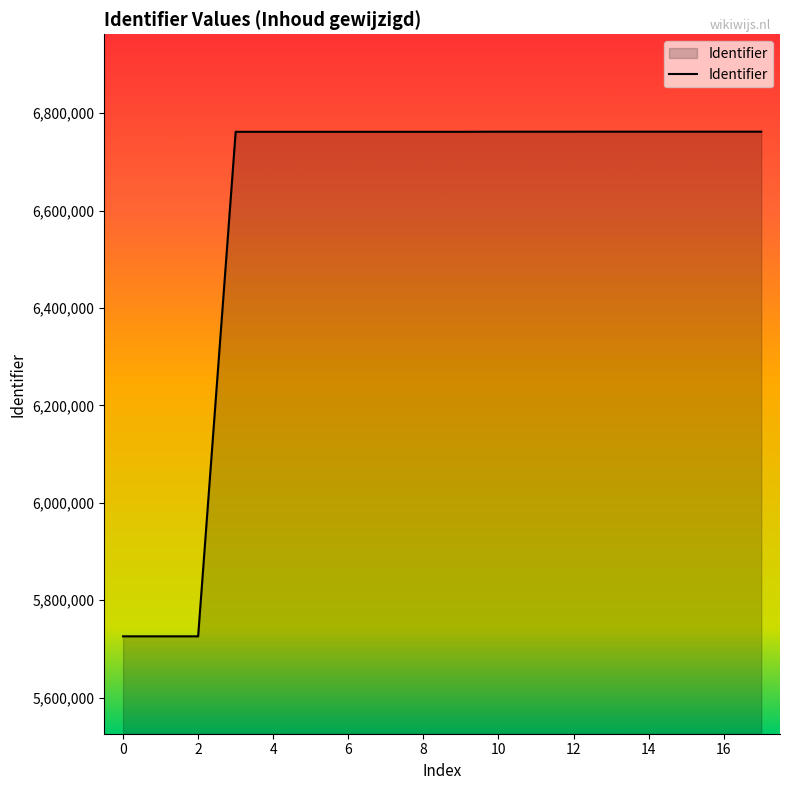

What is the smallest value displayed?

5725921